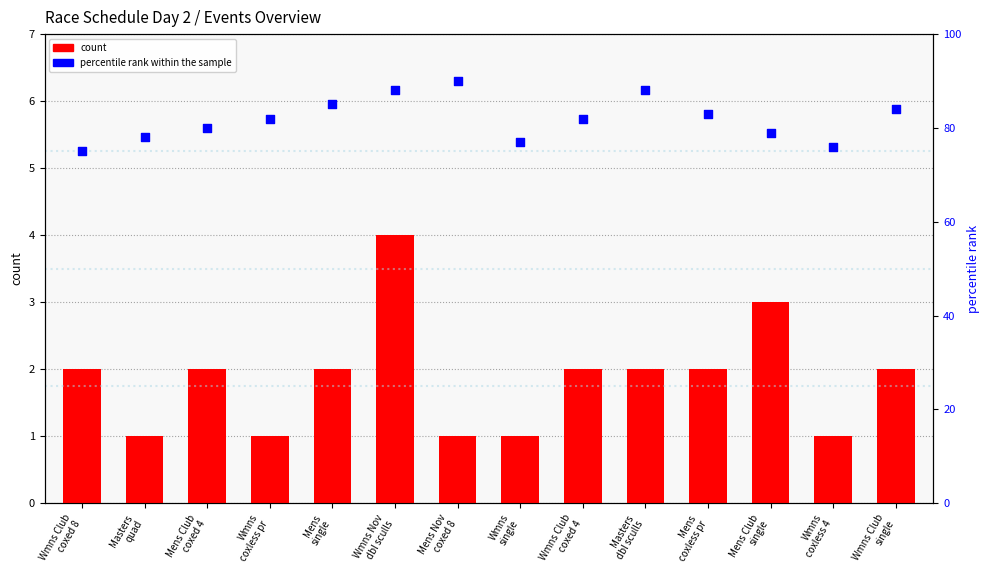

Is the value of percentile rank within the sample at Wmns
coxless 4 greater than the value of count at Mens
single?

Yes